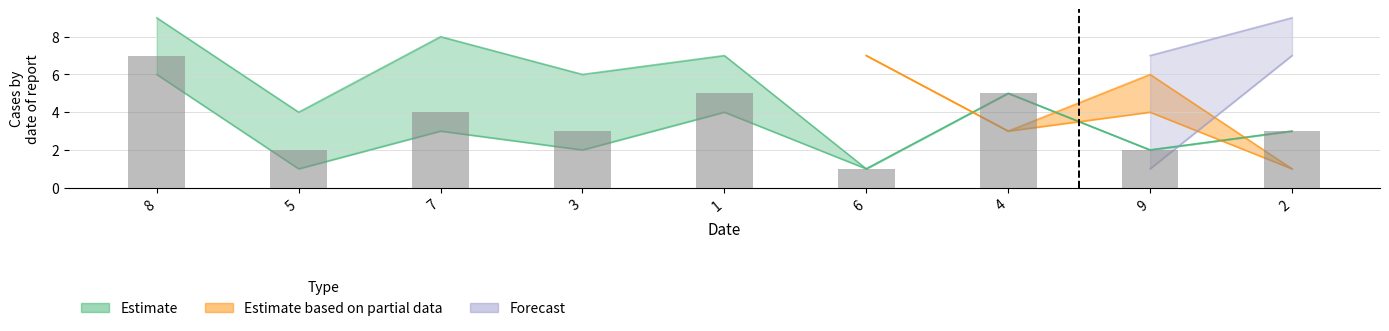

Which category has the lowest value across all series?

6